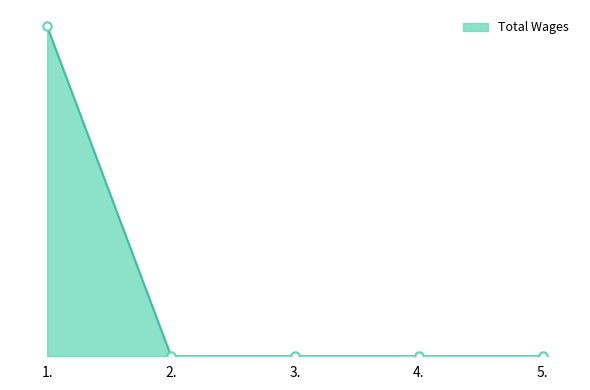

Does the chart have visible grid lines?

No